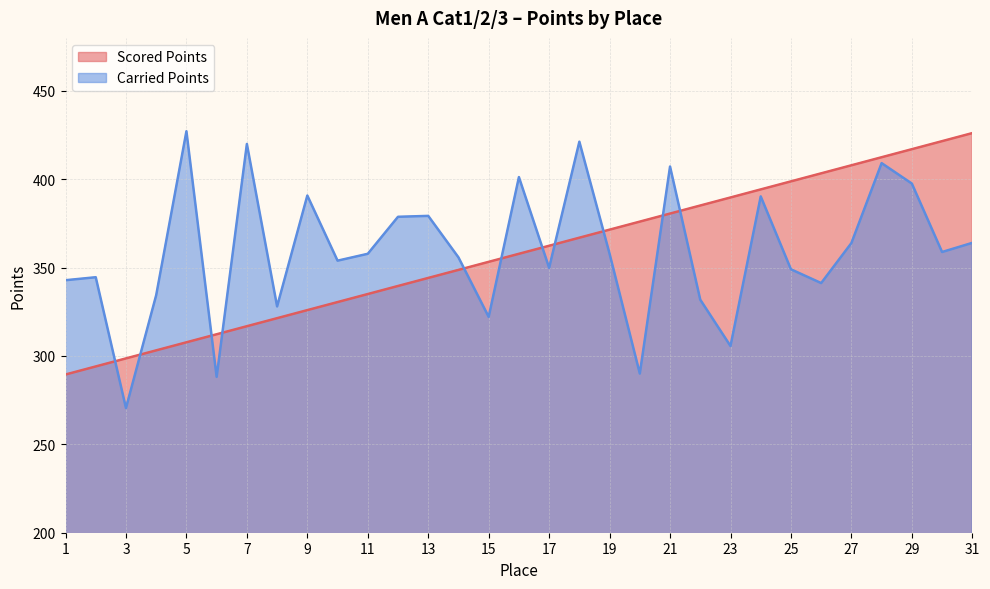

List the labels in order of Carried Points value, smallest first.

3, 6, 20, 23, 15, 8, 22, 4, 26, 1, 2, 25, 17, 10, 14, 11, 19, 30, 27, 31, 12, 13, 24, 9, 29, 16, 21, 28, 7, 18, 5